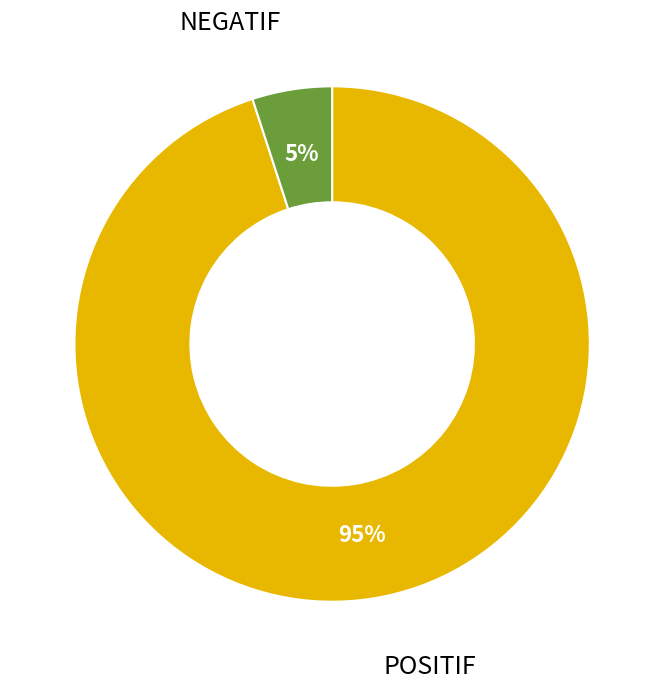

Does any single category account for the majority?

Yes